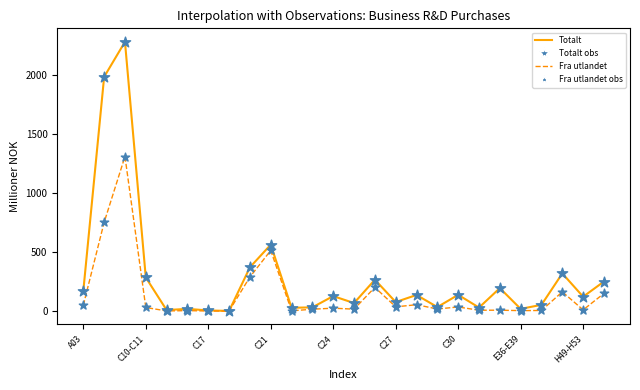

Which series has the widest spread of values?

Totalt